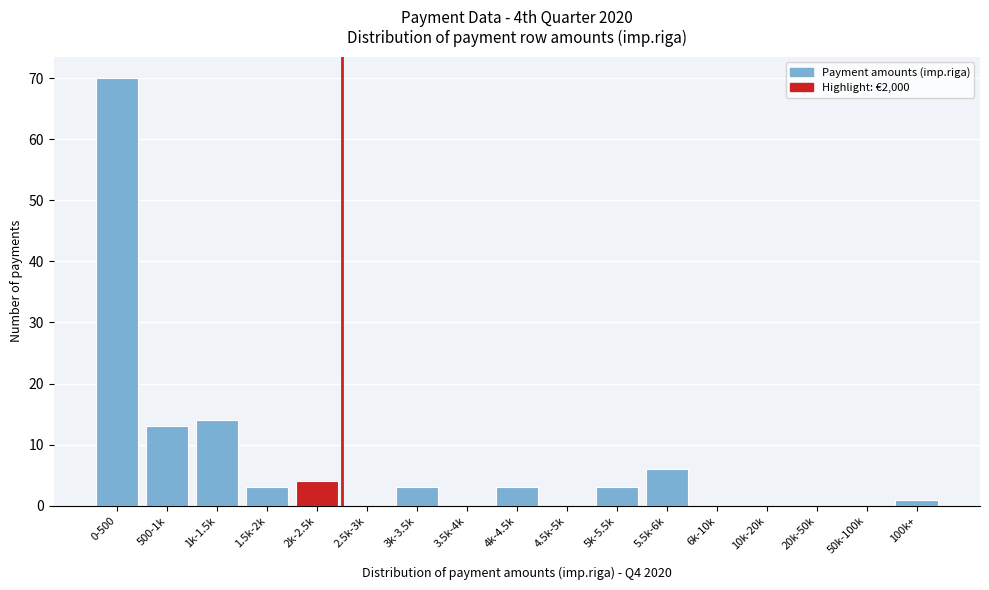

Reading right to left, what are all the values shown in this chart?

100k+=1	50k-100k=0	20k-50k=0	10k-20k=0	6k-10k=0	5.5k-6k=6	5k-5.5k=3	4.5k-5k=0	4k-4.5k=3	3.5k-4k=0	3k-3.5k=3	2.5k-3k=0	2k-2.5k=4	1.5k-2k=3	1k-1.5k=14	500-1k=13	0-500=70